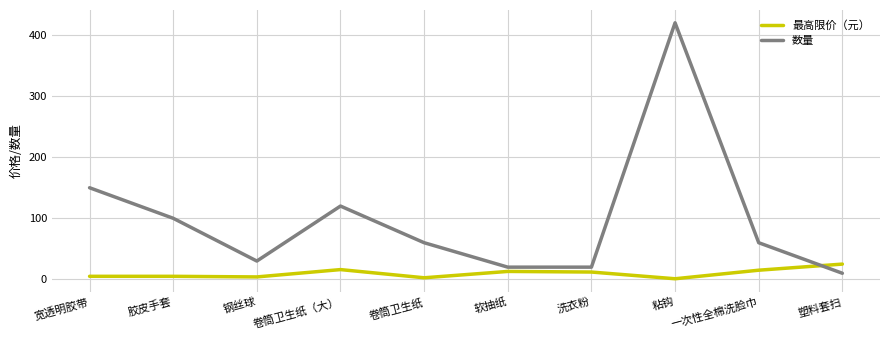

Which series has the widest spread of values?

数量